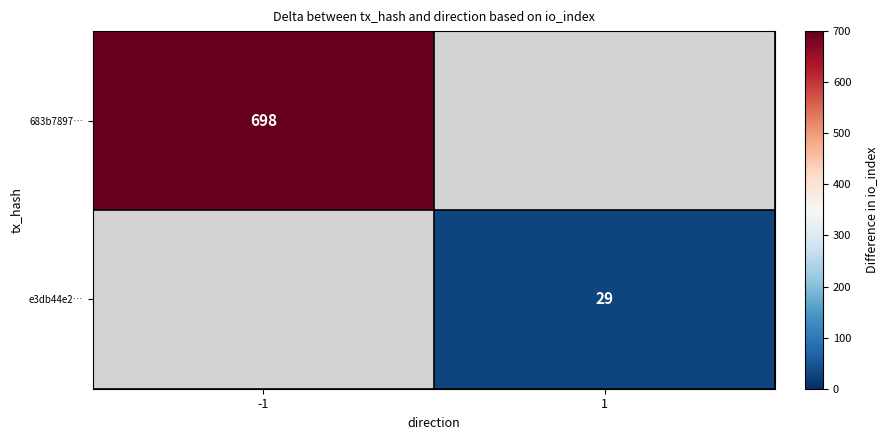

Is it true that e3db44e2… equals 8 at 1?

False